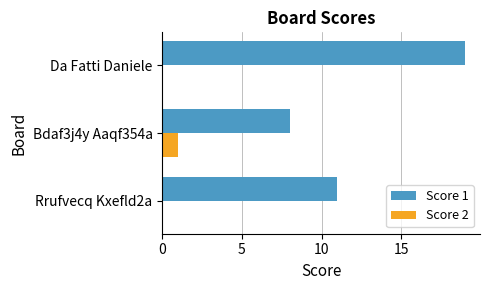

Which label corresponds to the largest value in the chart?

Da Fatti Daniele